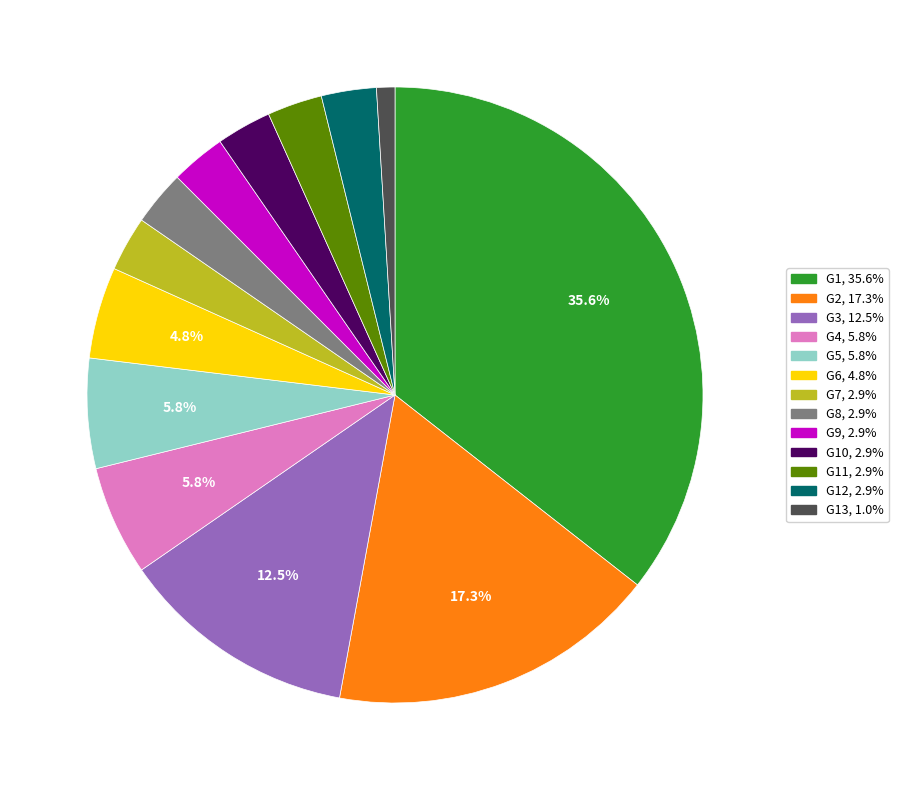

Is there a majority slice in this chart?

No